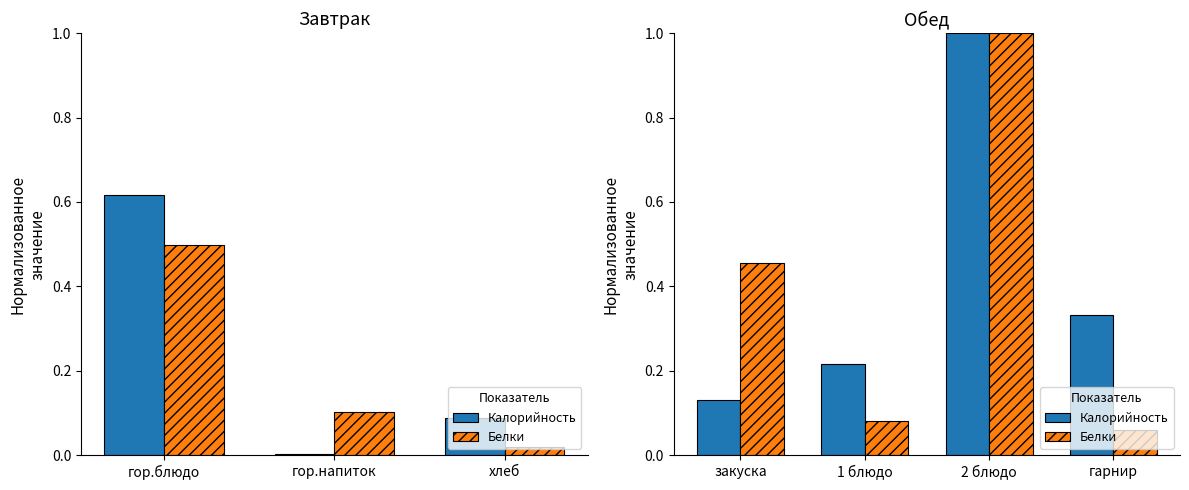

Which series has the widest spread of values?

Белки